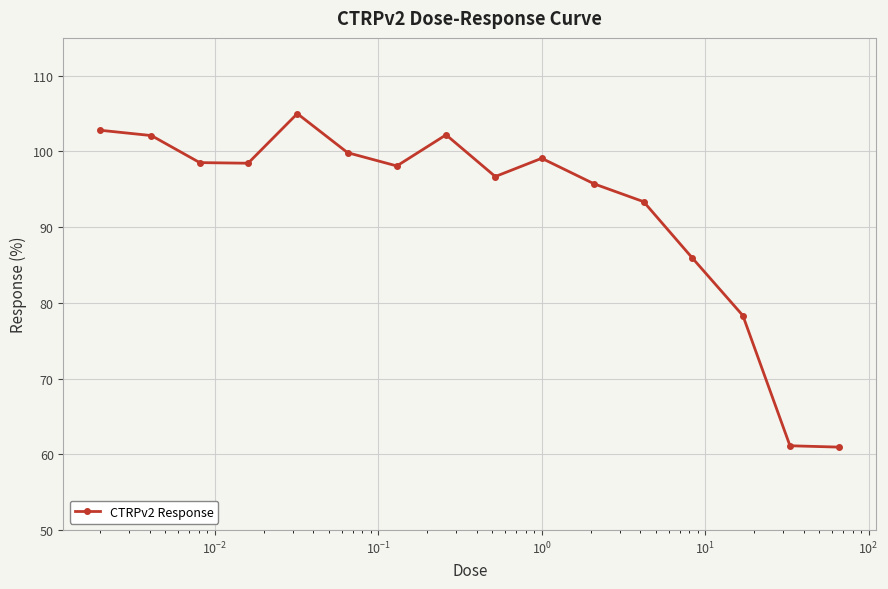

What is the difference between the maximum and second lowest values?

43.9